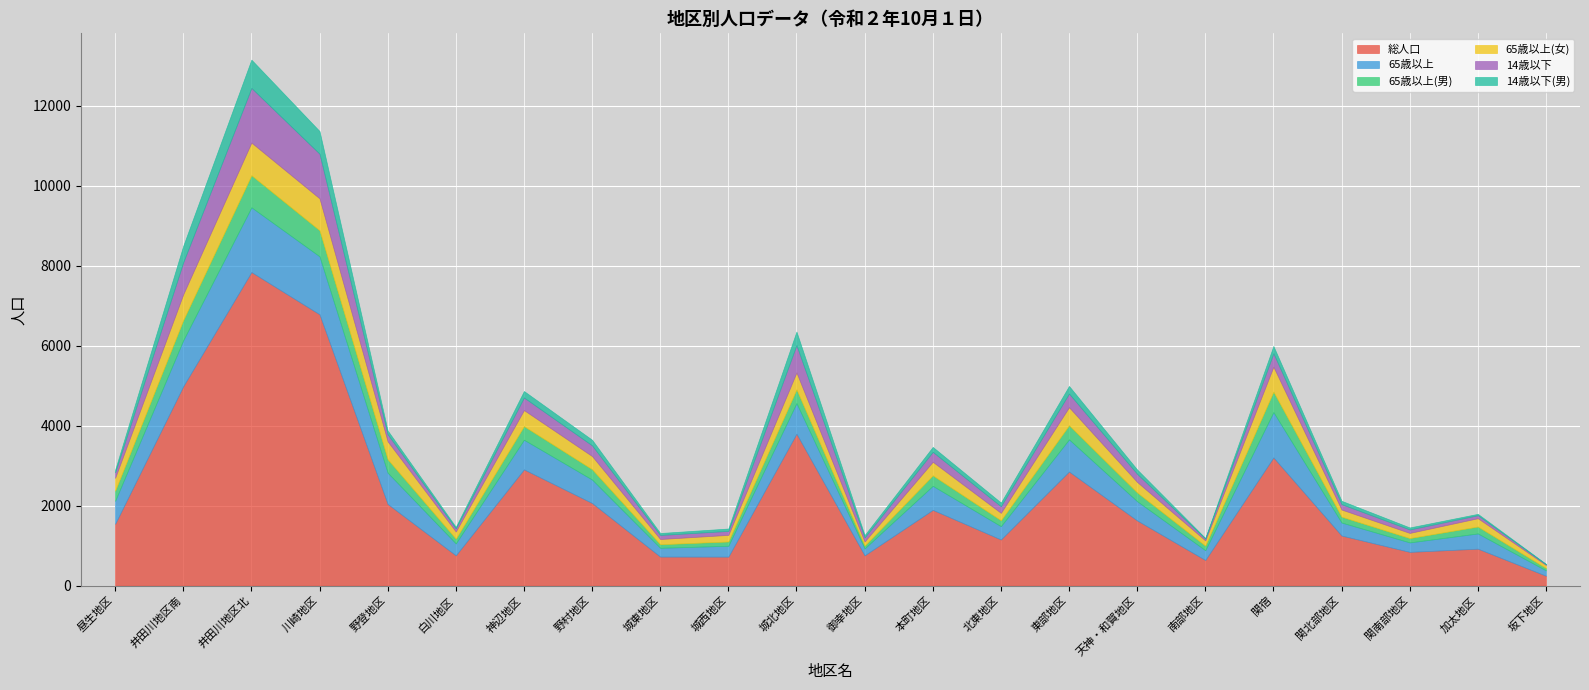

Which series has the largest total across all categories?

総人口